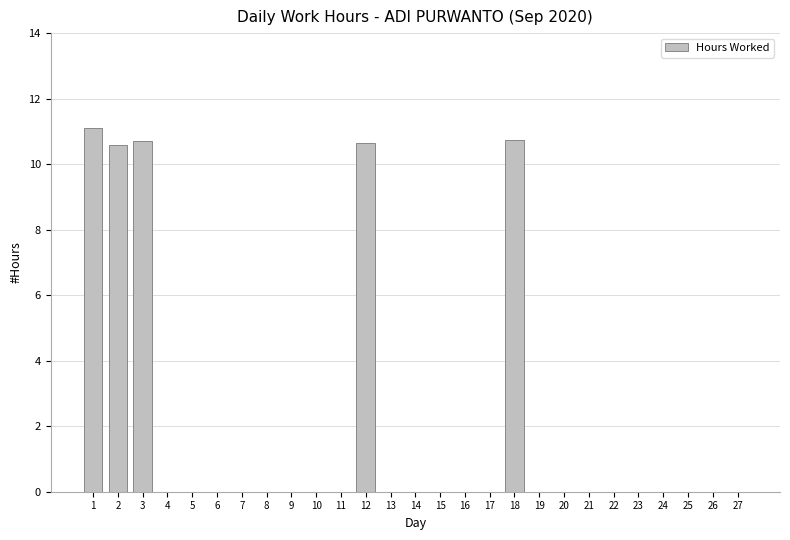

Is it true that the value at 20 is 0.0?

True